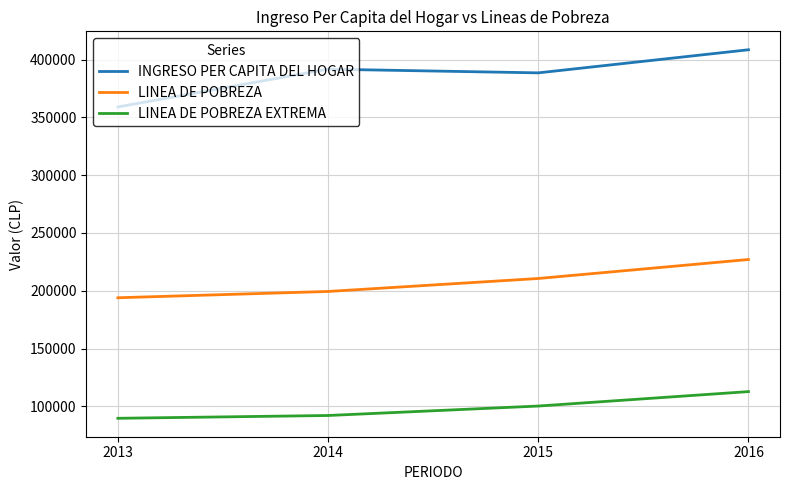

True or false: INGRESO PER CAPITA DEL HOGAR and LINEA DE POBREZA intersect in this chart.

False